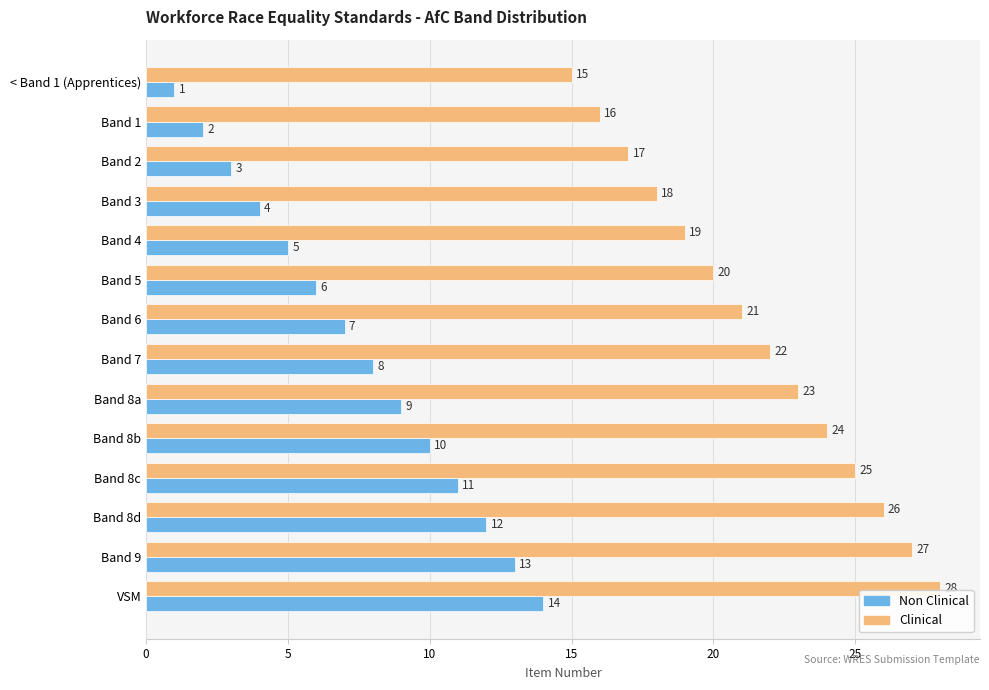

Is it true that Non Clinical equals 2 at Band 1?

True